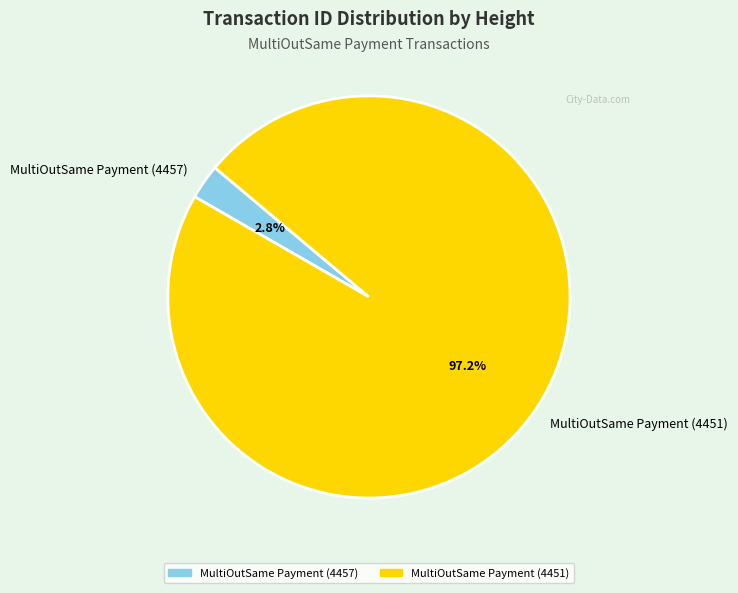

To the nearest percent, what is the combined percentage of MultiOutSame Payment (4457) and MultiOutSame Payment (4451)?

100%